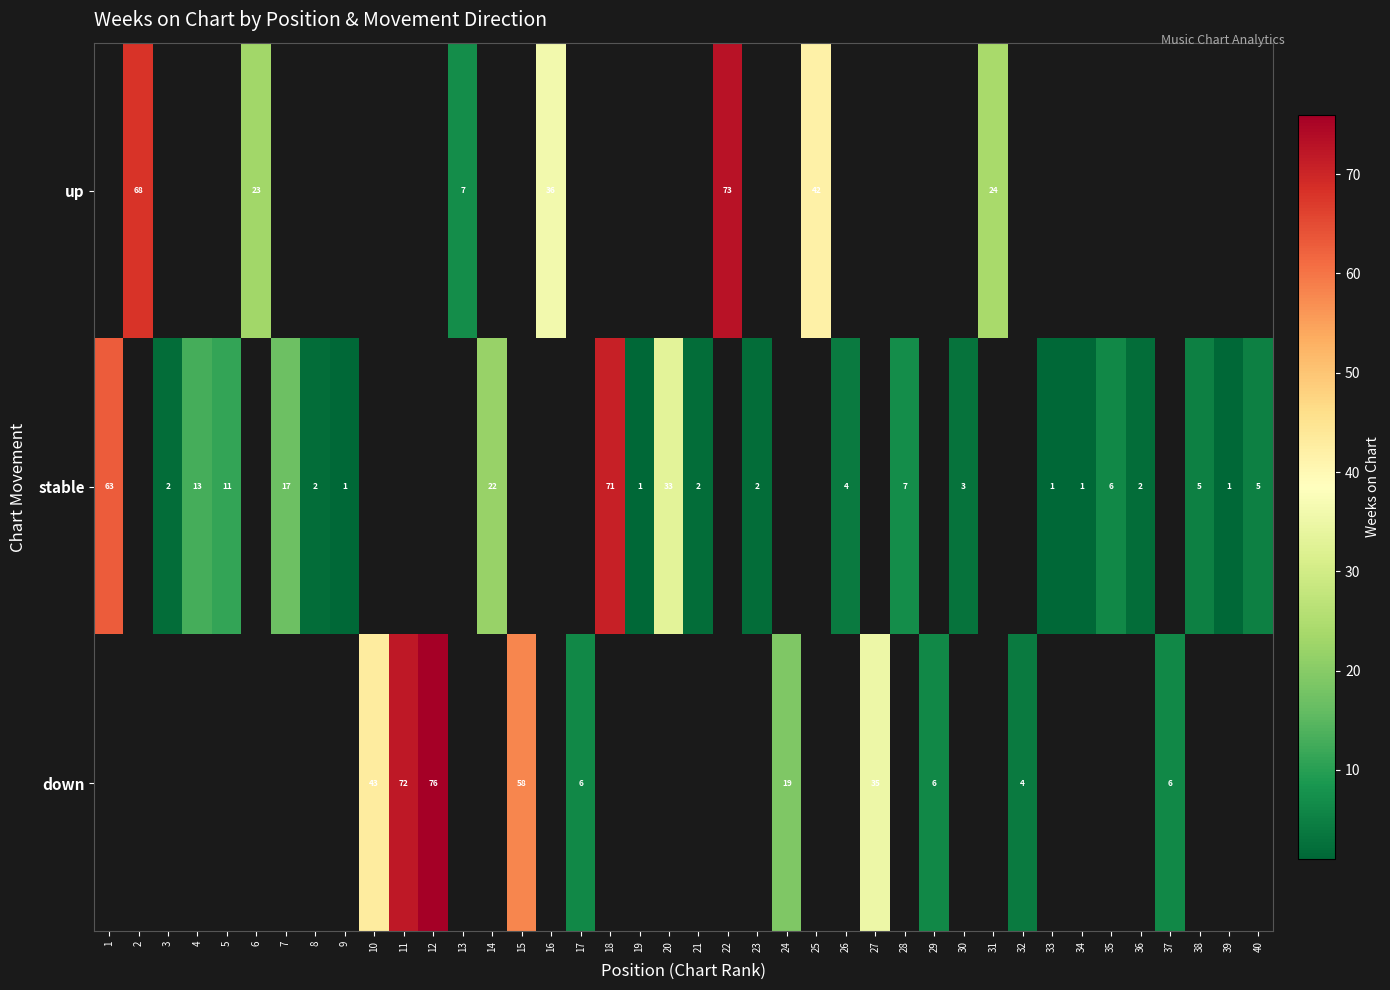

True or false: down has a value of 6 at 37.

True